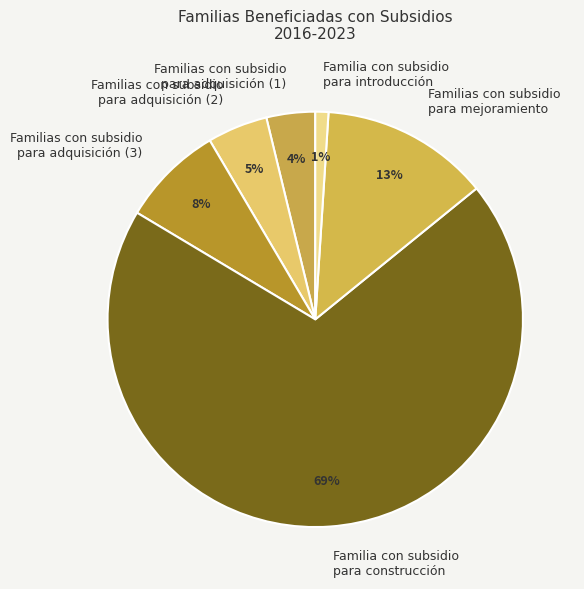

Count the number of slices in the pie.

6